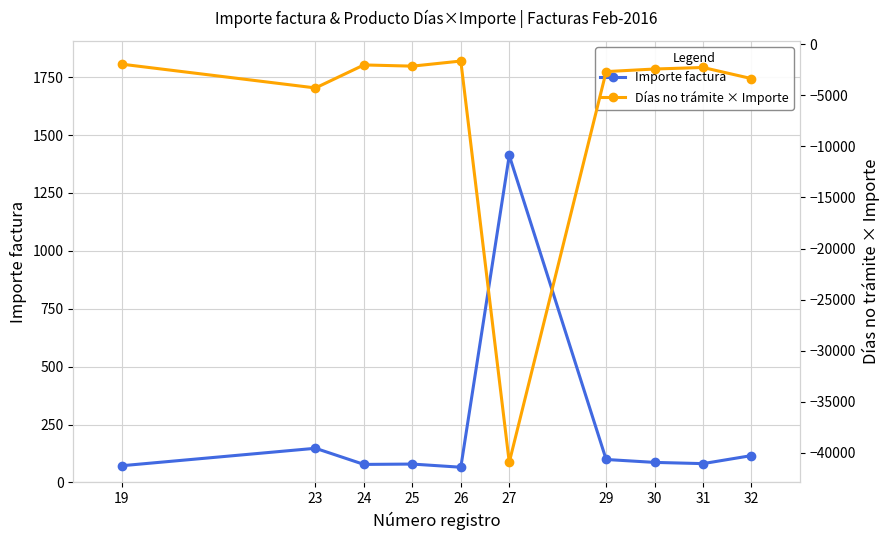

How many data points does each series have?

10